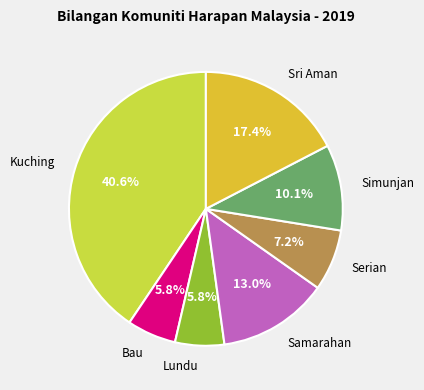

Count the number of slices in the pie.

7